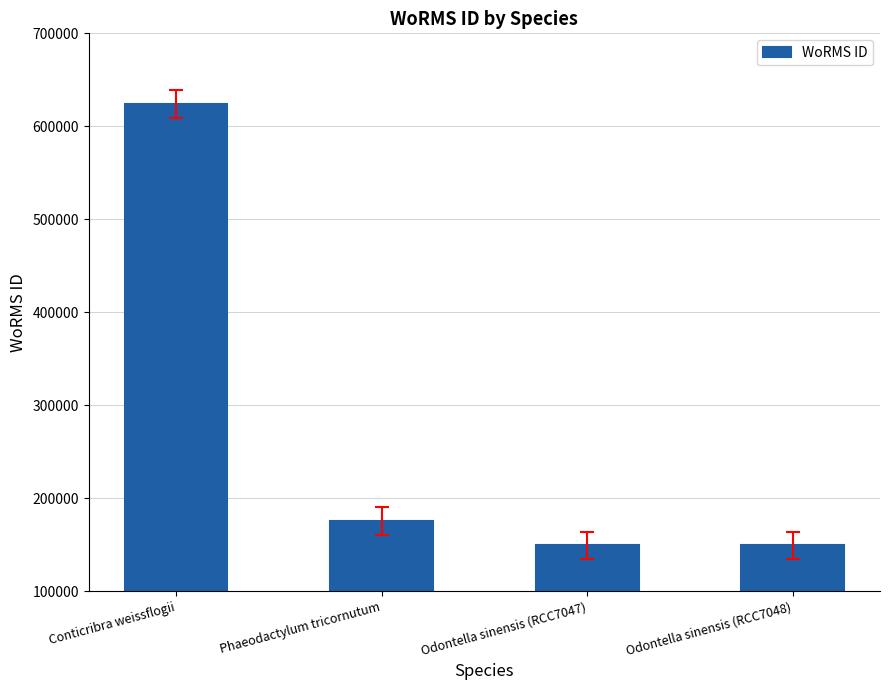

What is the maximum value shown in the chart?

623754